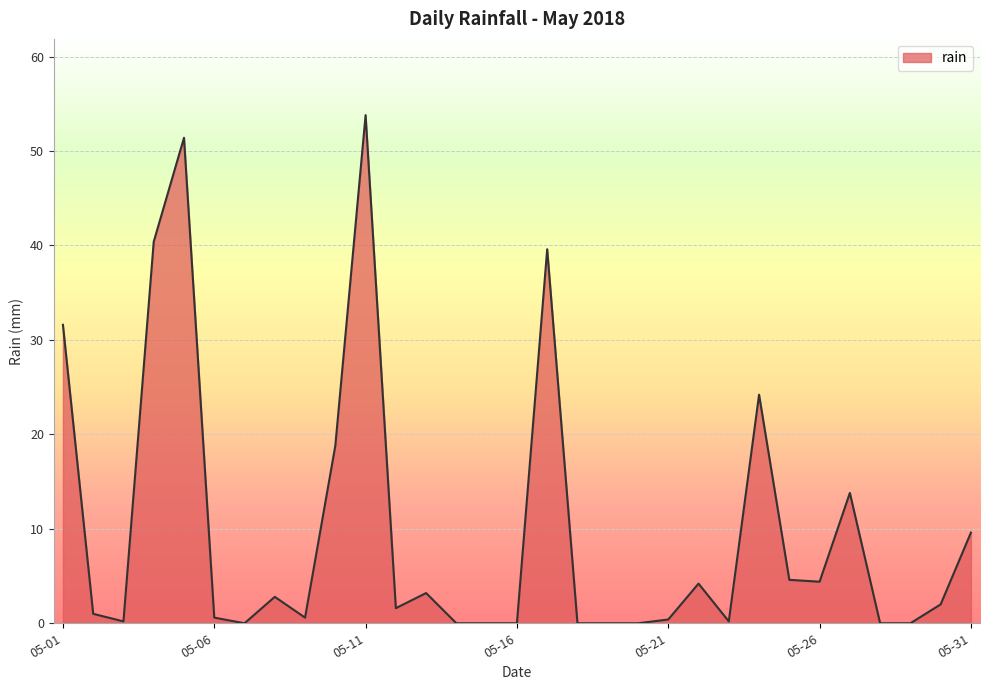

What is the difference between the maximum and minimum values?

53.8